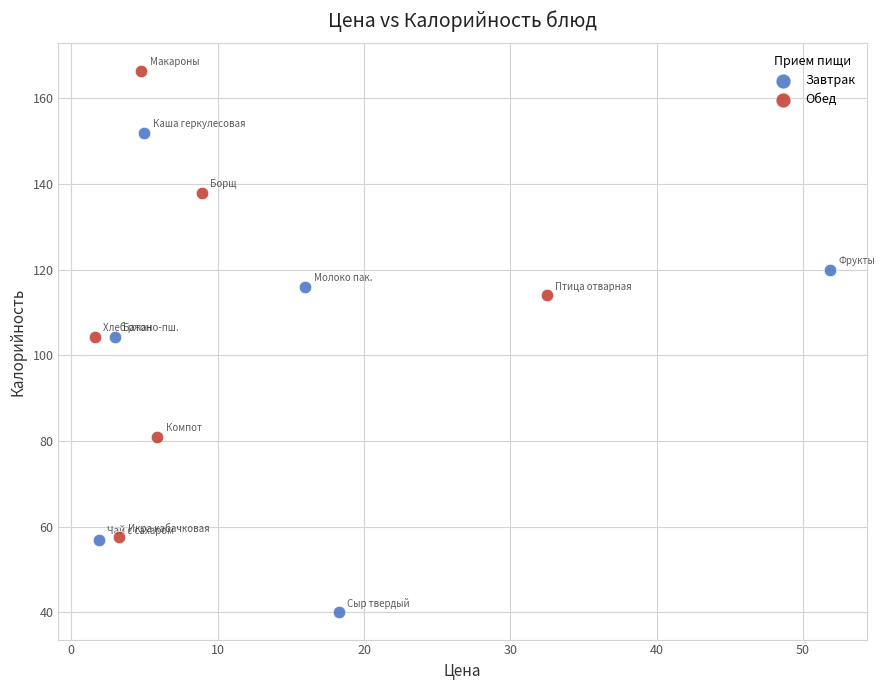

What are all the series names shown in the legend?

Завтрак, Обед